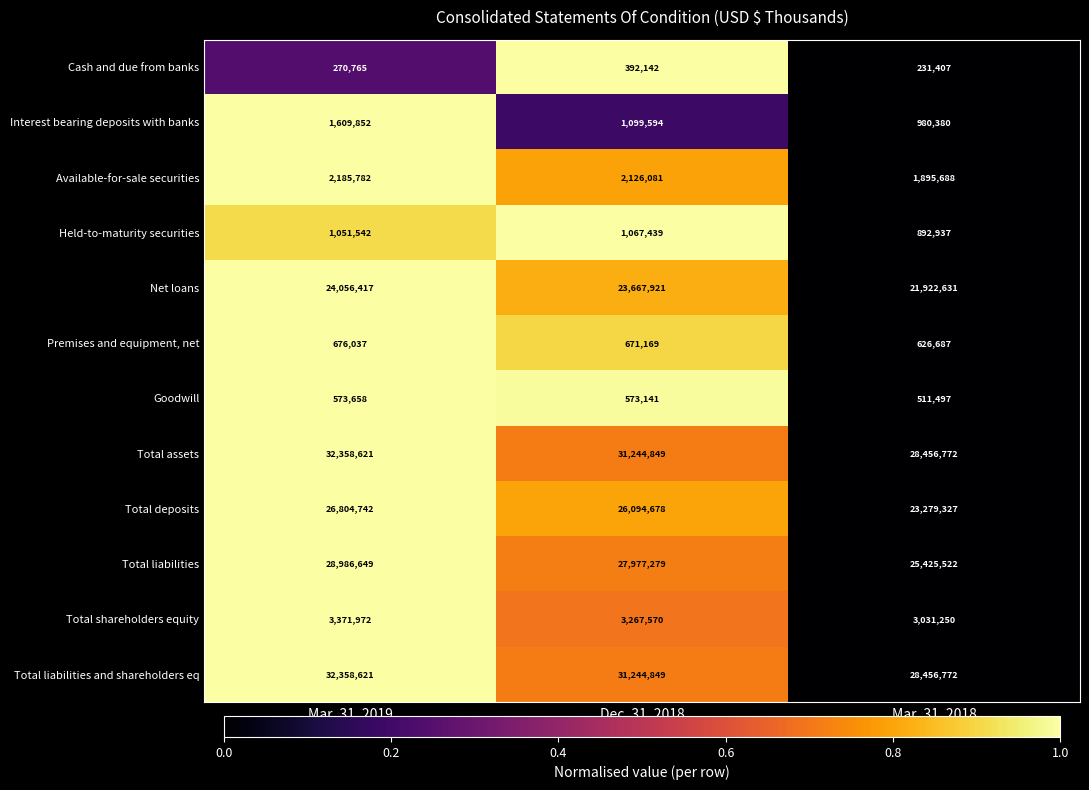

How many series are shown in this chart?

12